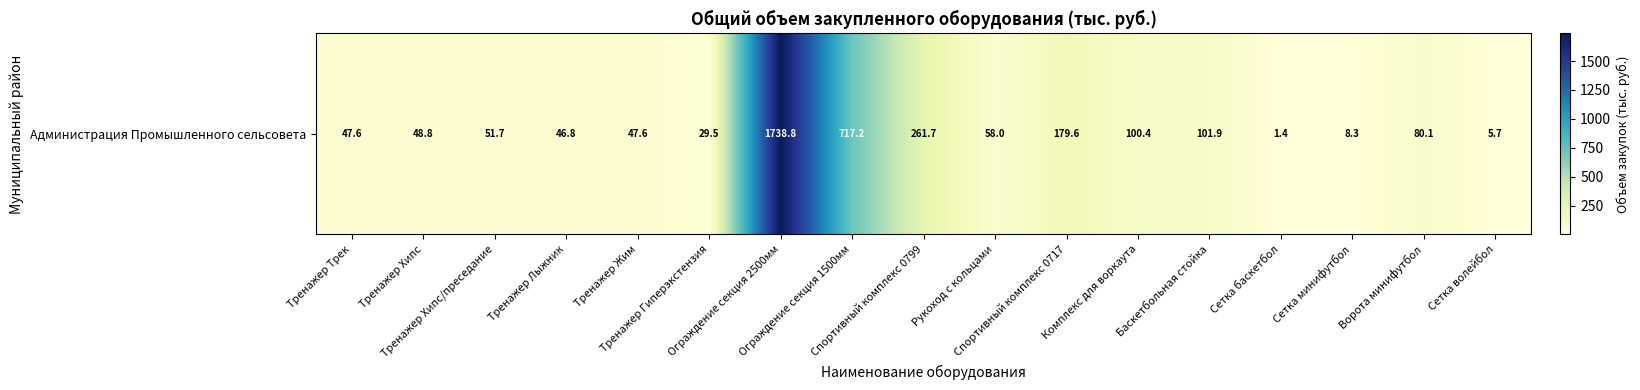

Count the number of categories in the chart.

17